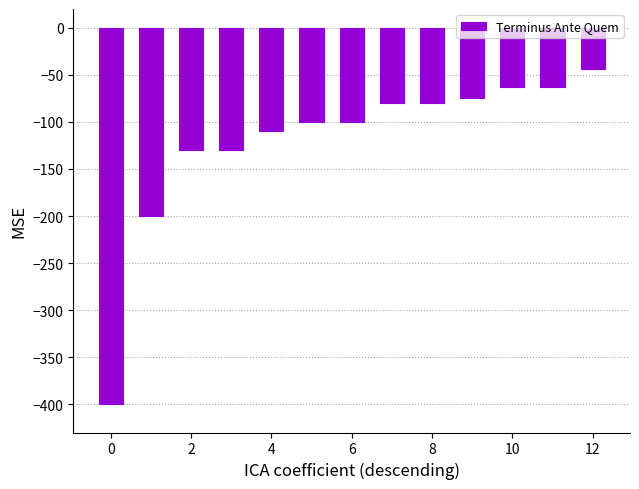

Does the chart contain stacked bars?

No